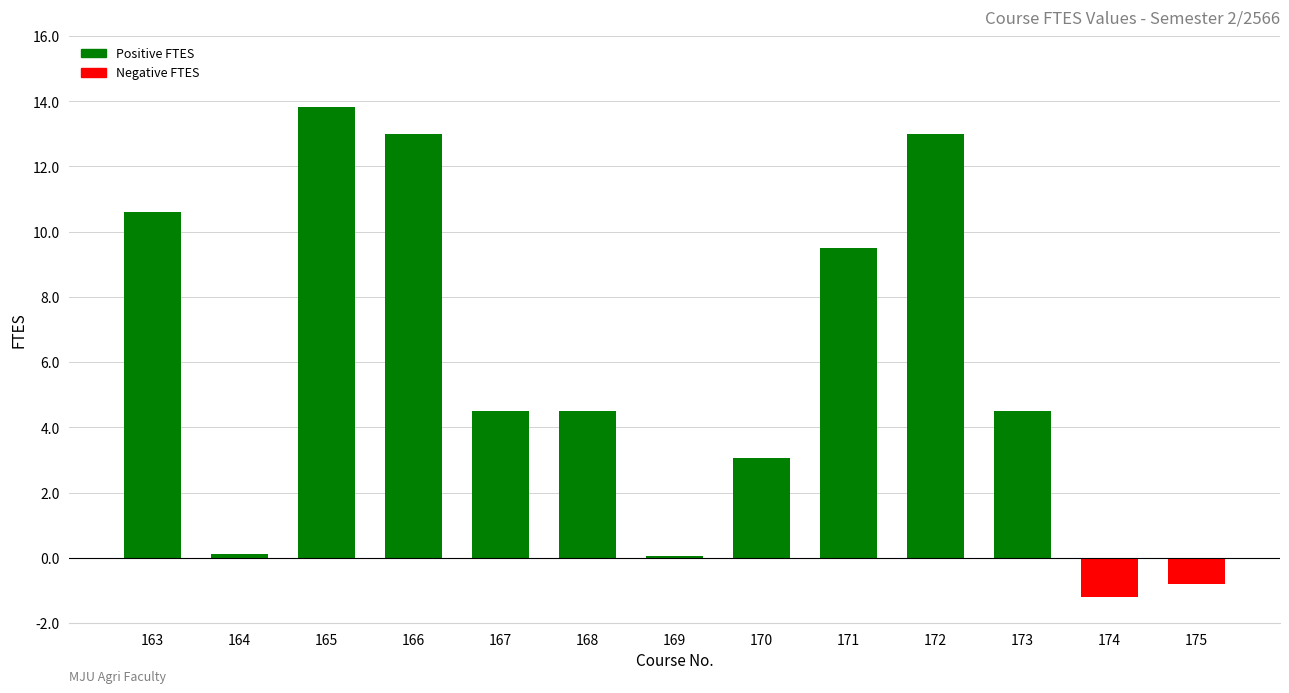

Approximately how many times larger is the value at 168 compared to 173?

1.0